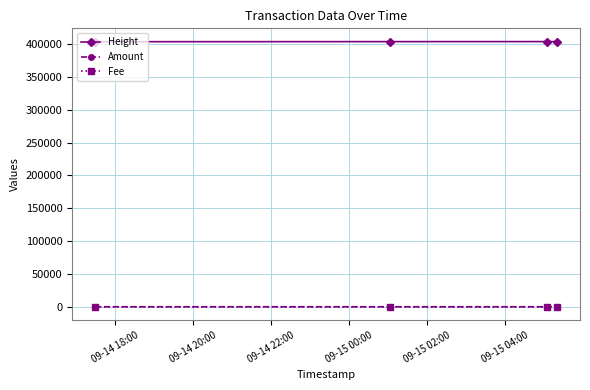

What is the maximum value shown in the chart?

403960